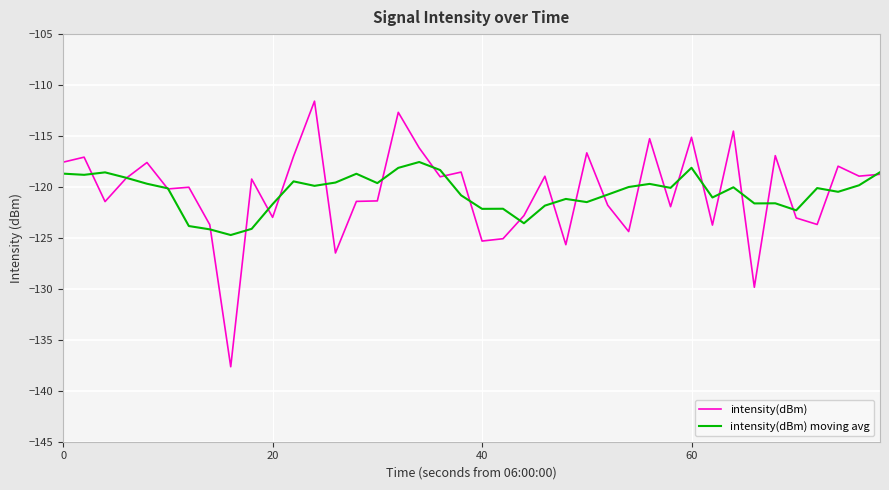

What is the greatest value displayed?

-111.6